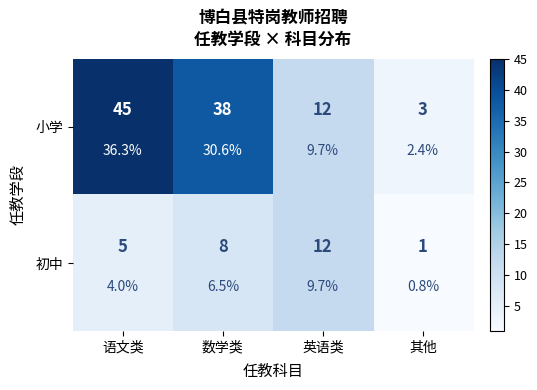

Between 其他 and 语文类, which is larger?

语文类